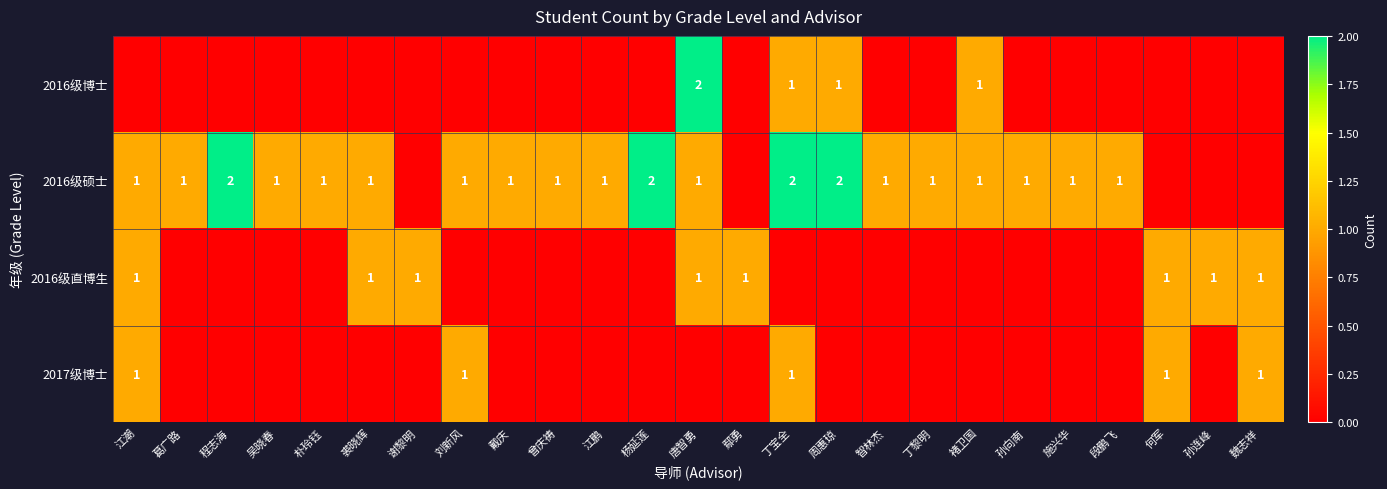

The value of 2016级博士 at 唐智勇 is 0. True or false?

False